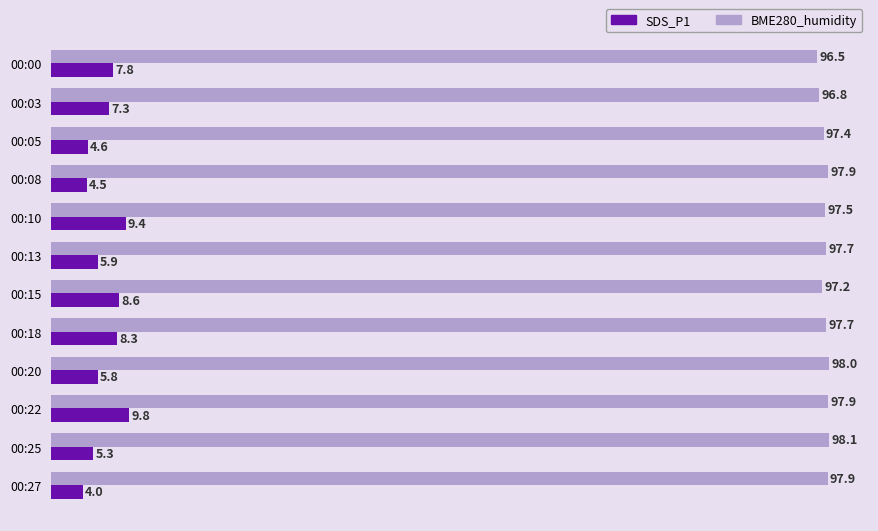

The BME280_humidity series shows 141.8 at 00:27. True or false?

False